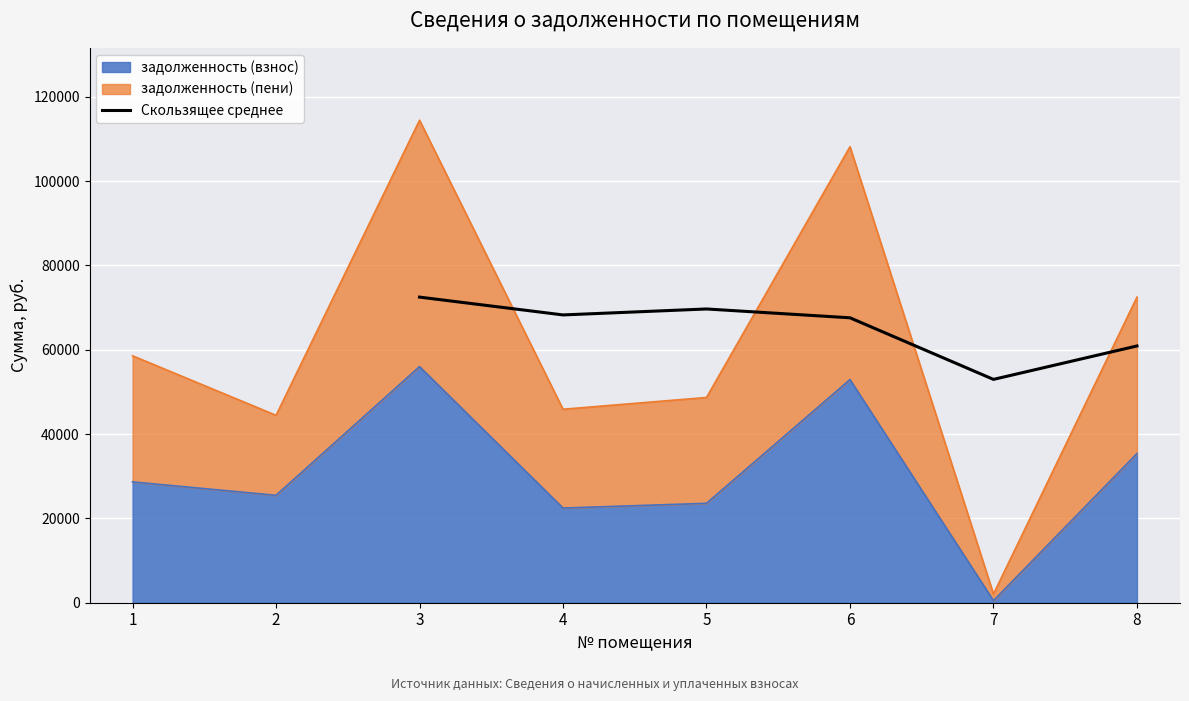

The value of Скользящее среднее at 6 is 118272.9. True or false?

False